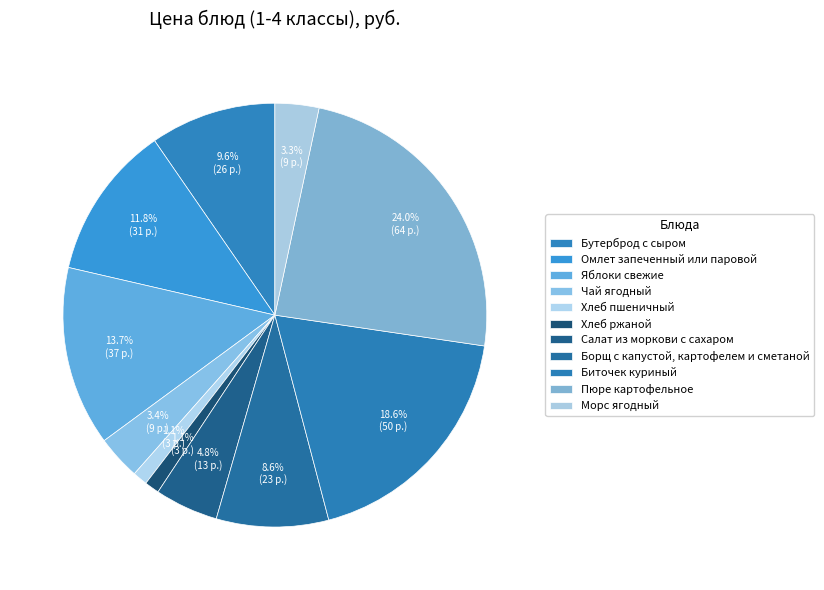

What percentage is the Омлет запеченный или паровой slice, to the nearest percent?

12%